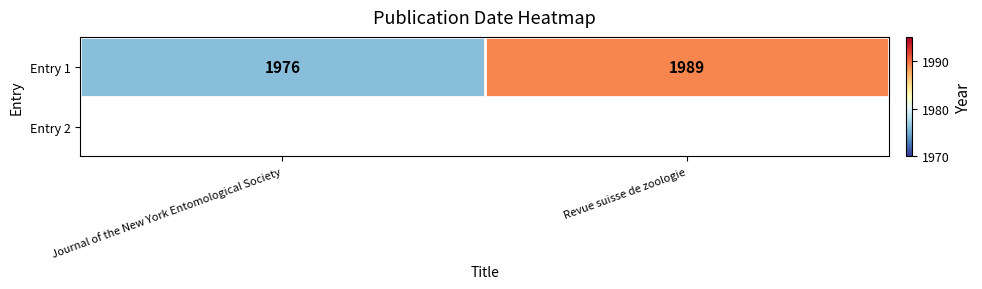

What is the change in value from Journal of the New York Entomological Society to Revue suisse de zoologie?

+13